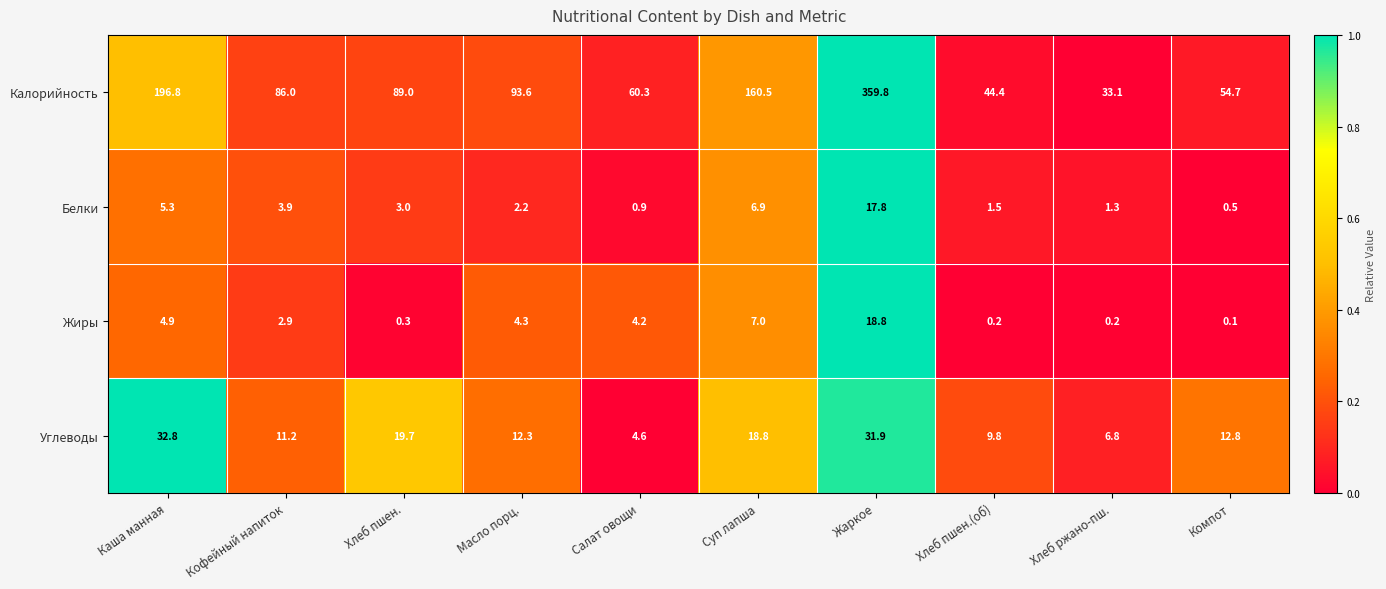

Is it true that Калорийность equals 134.7 at Кофейный напиток?

False